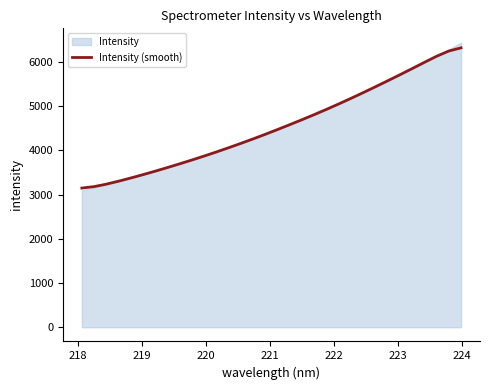

What is the difference between the maximum and minimum values?

3172.5